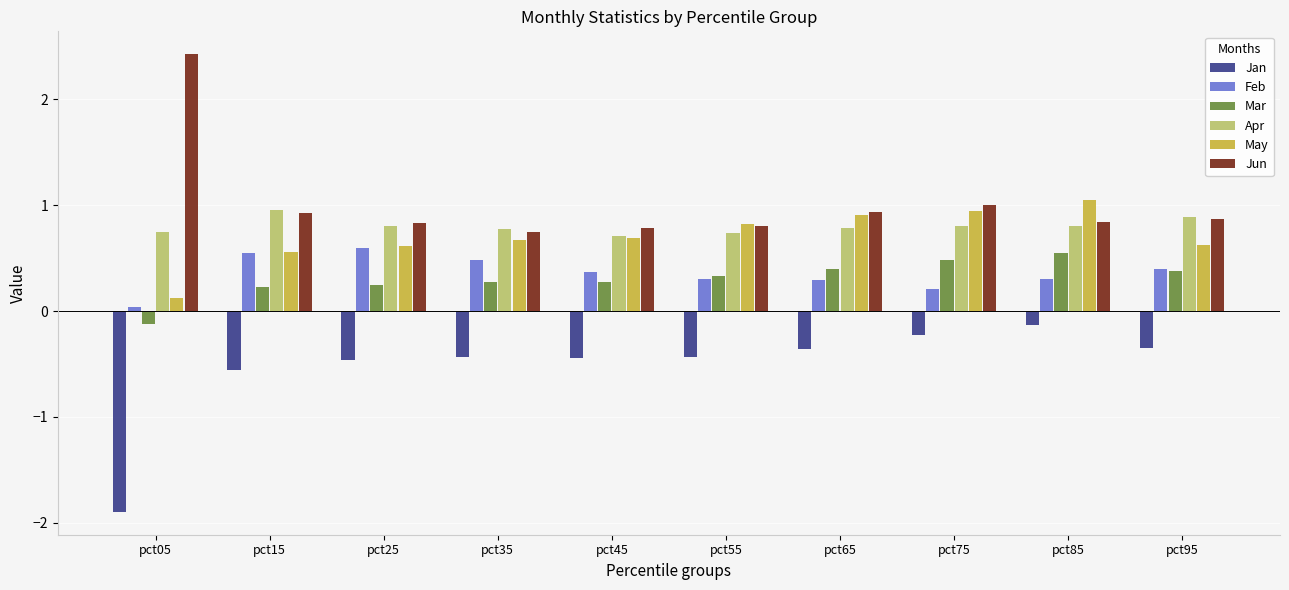

True or false: Feb has a value of 0.2 at pct75.

True